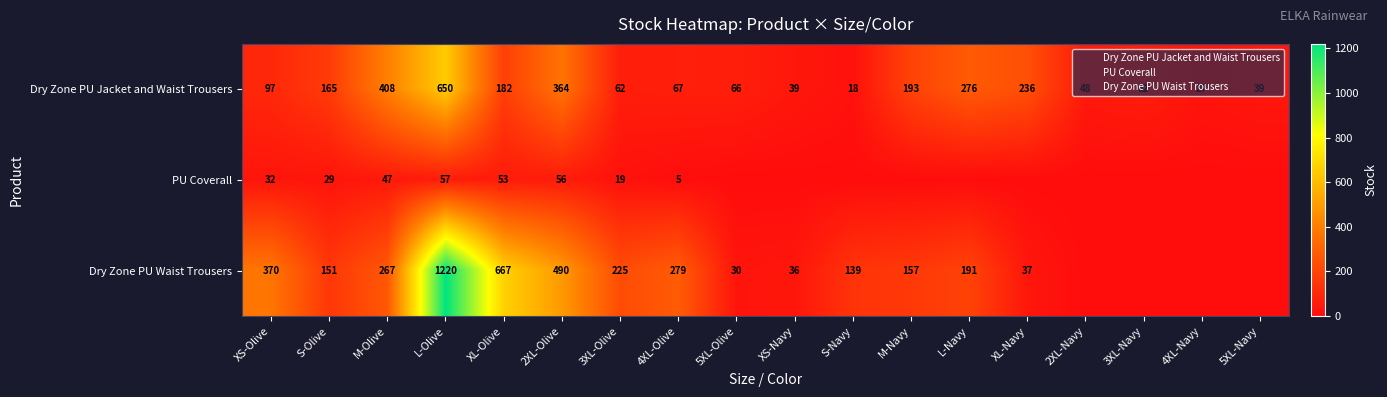

At how many categories does at least one series exceed 1052?

1